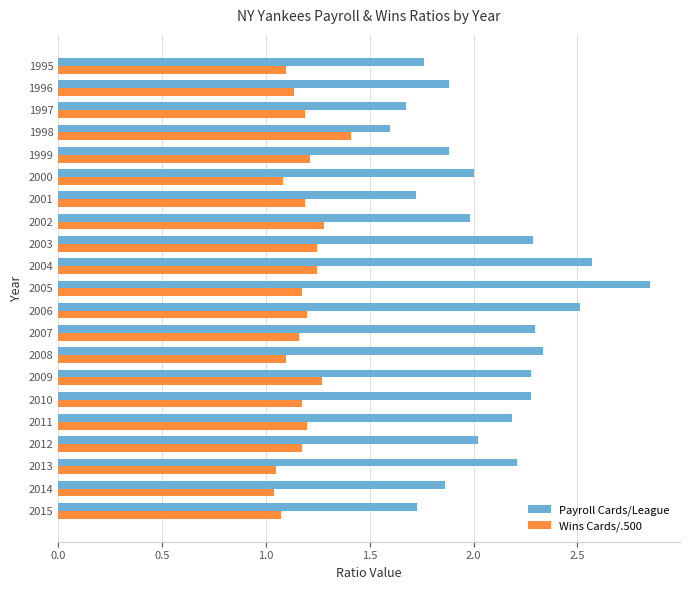

Which series has the largest total across all categories?

Payroll Cards/League